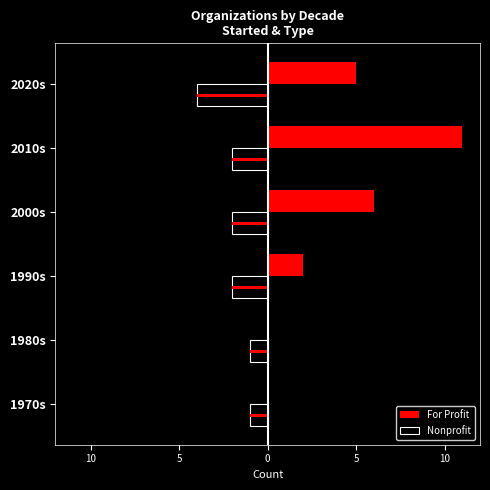

Which series has the largest range (max minus min)?

For Profit